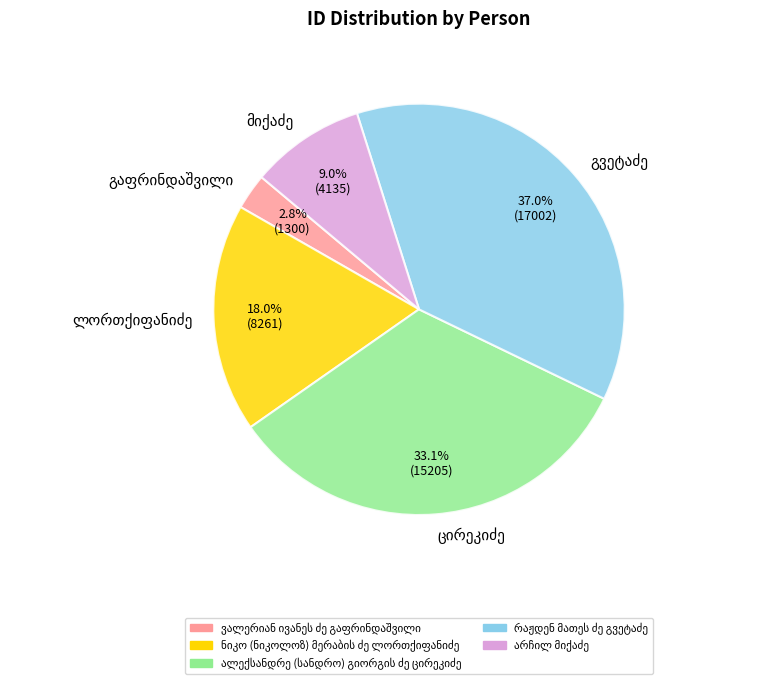

To the nearest percent, what is the difference between the largest and smallest slice percentages?

34%